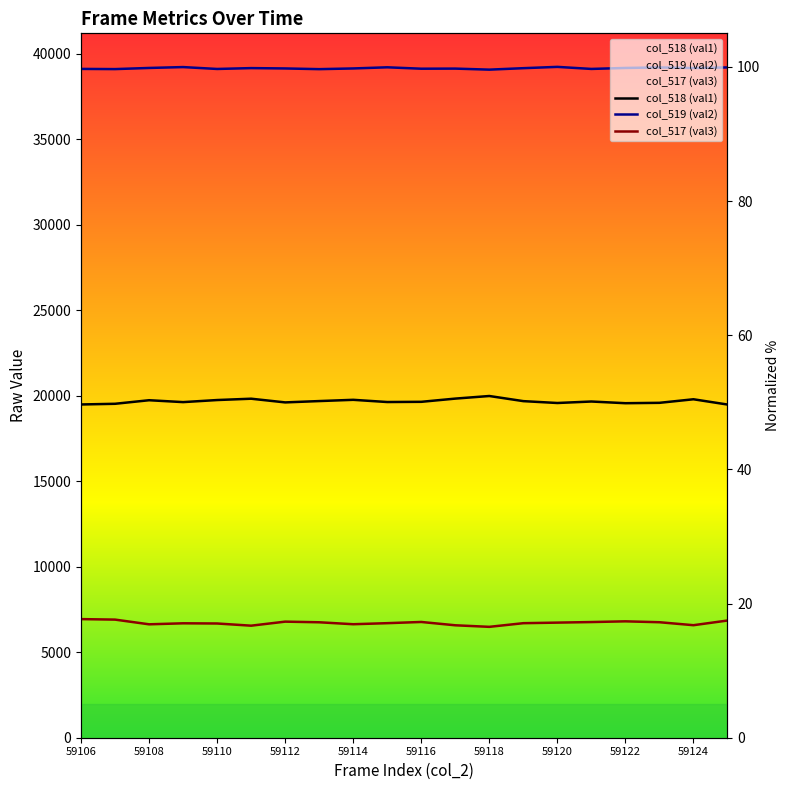

What is the difference between the highest and lowest values at 59114?

82.8